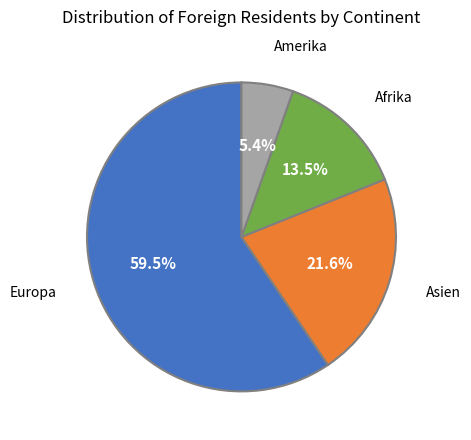

Count the number of slices in the pie.

4